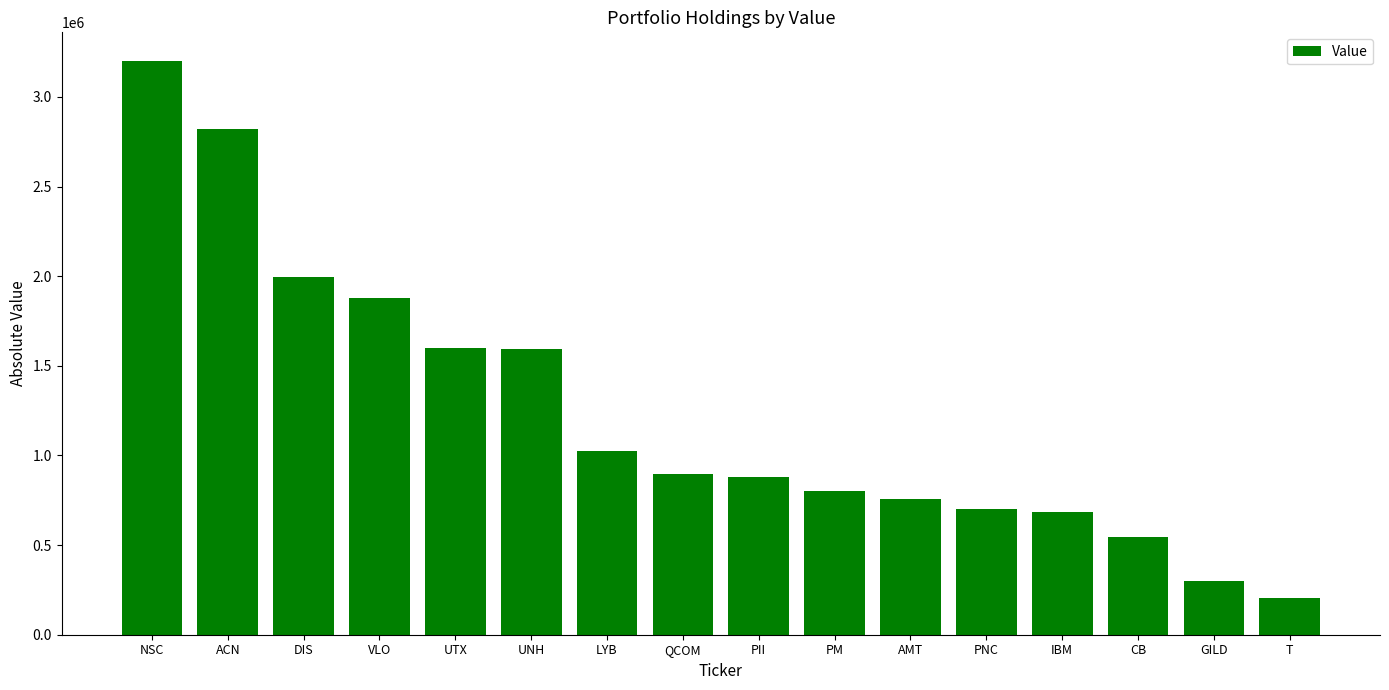

What is the sum of all values?

19882000